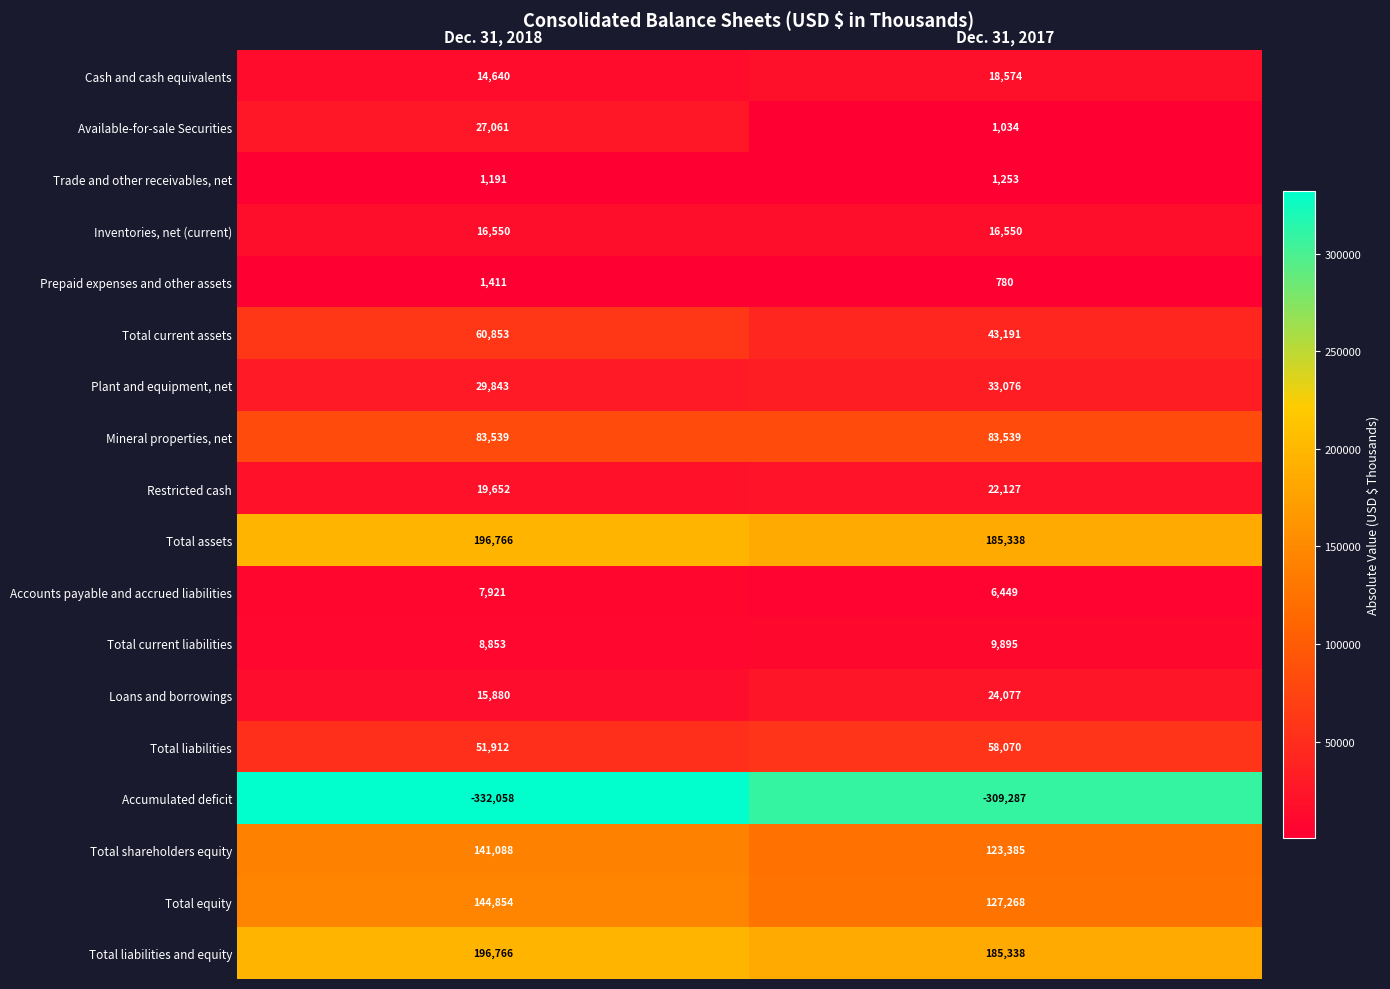

What is the sum of the Mineral properties, net values at Dec. 31, 2018 and Dec. 31, 2017?

167078